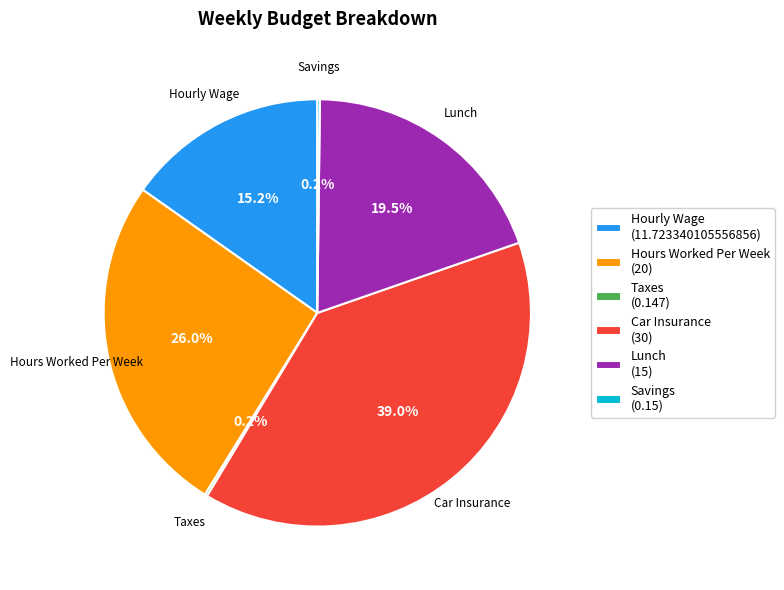

To the nearest percent, what percentage of the pie is Car Insurance?

39%